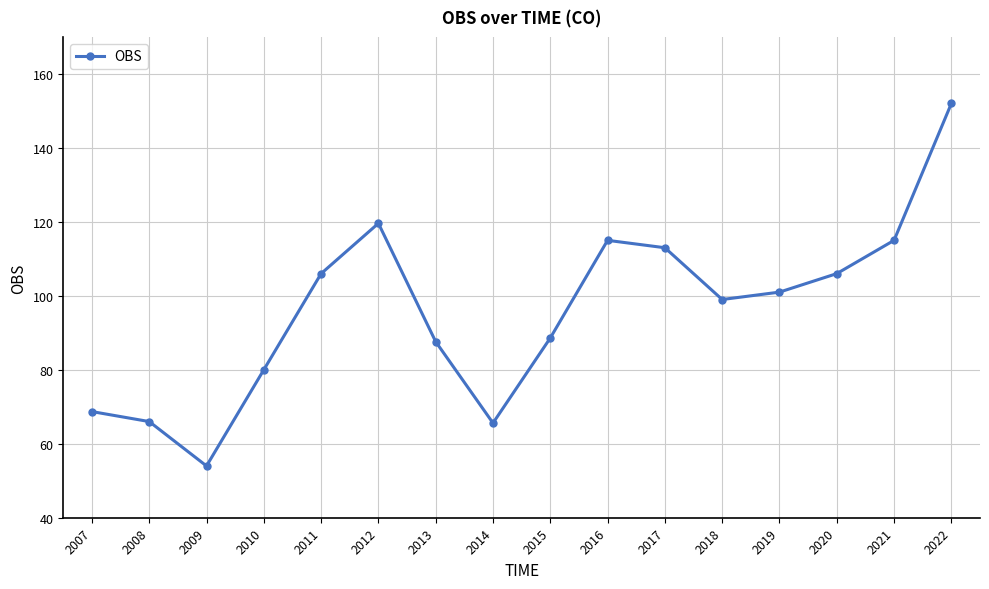

What is the value of the 11th point from the left?

113.0